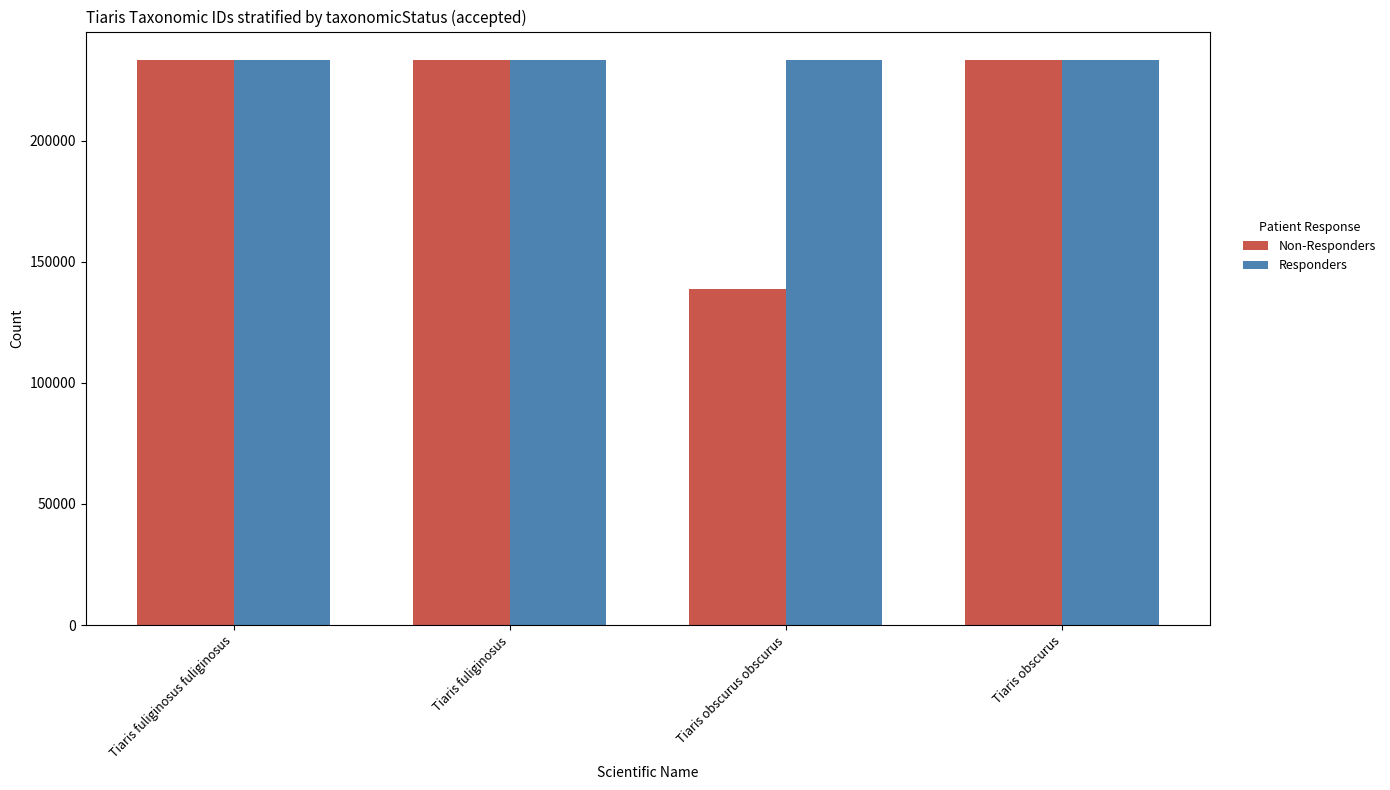

True or false: Non-Responders has a value of 146479 at Tiaris obscurus.

False